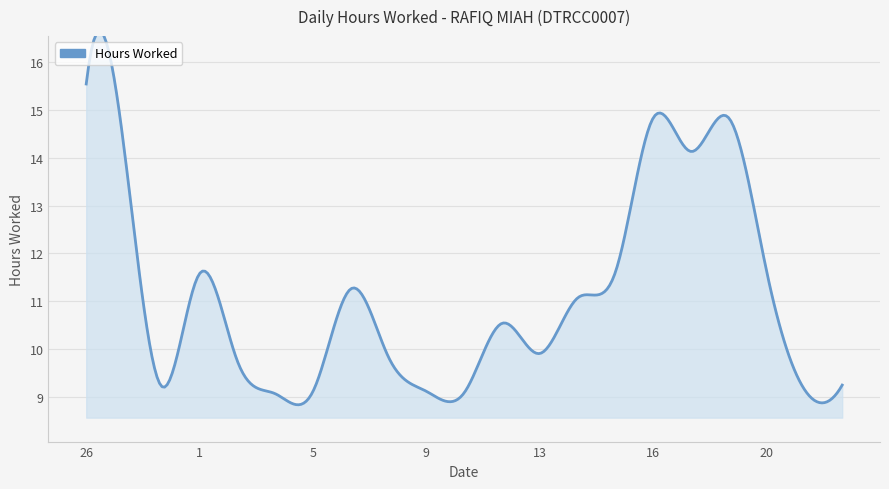

What is the difference between the maximum and minimum values?

6.5